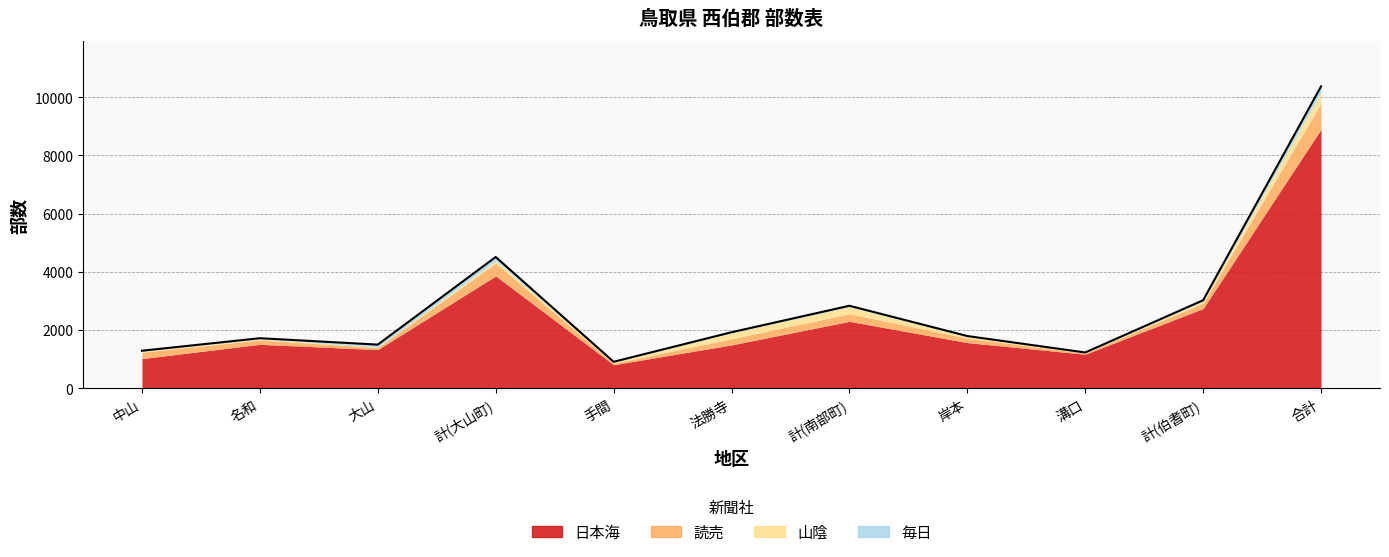

What position from the right is 大山?

9